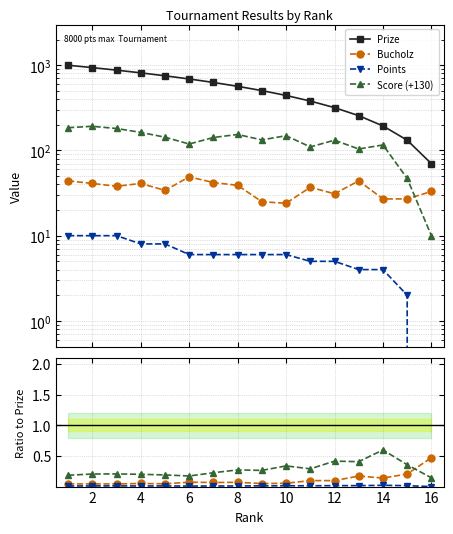

The Score (+130) series shows 47.1 at 6. True or false?

False